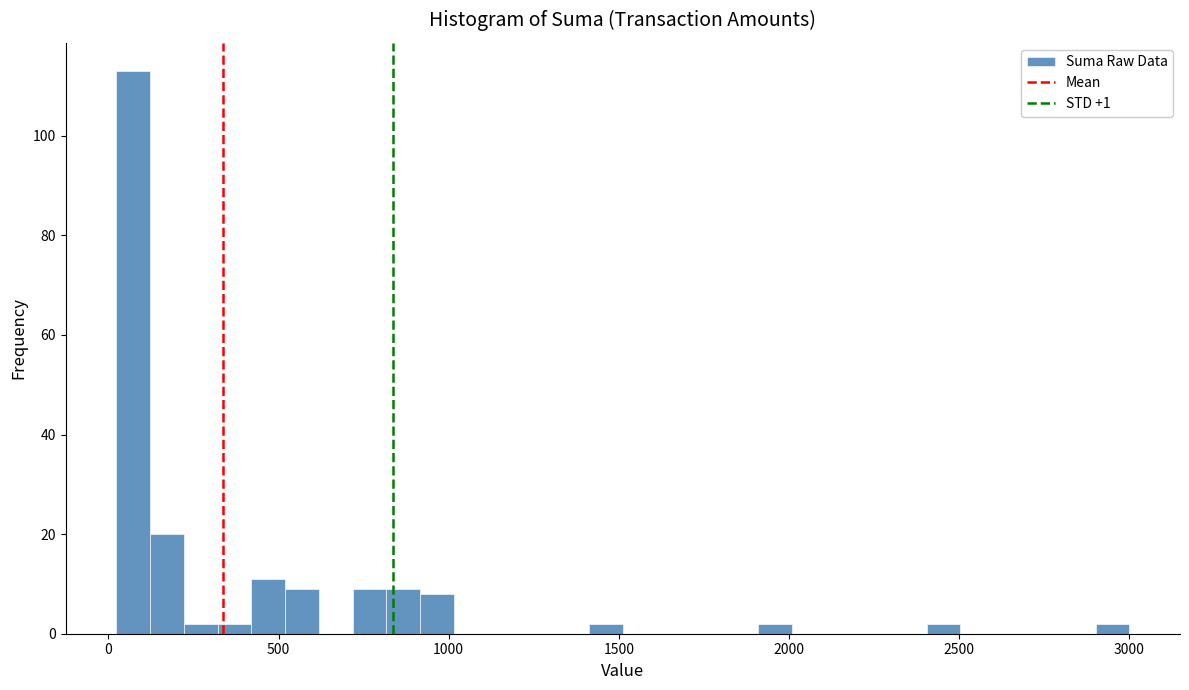

Read against the x-axis, roughly where is the centre of the tallest bar?

50